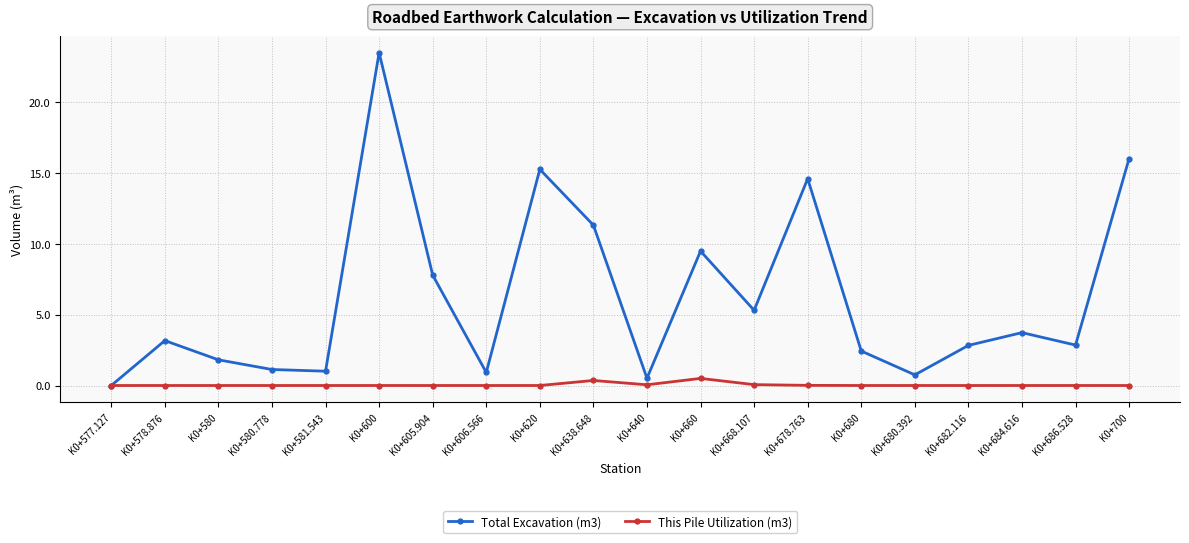

Between K0+600 and K0+700, which series saw the biggest shift?

Total Excavation (m3)